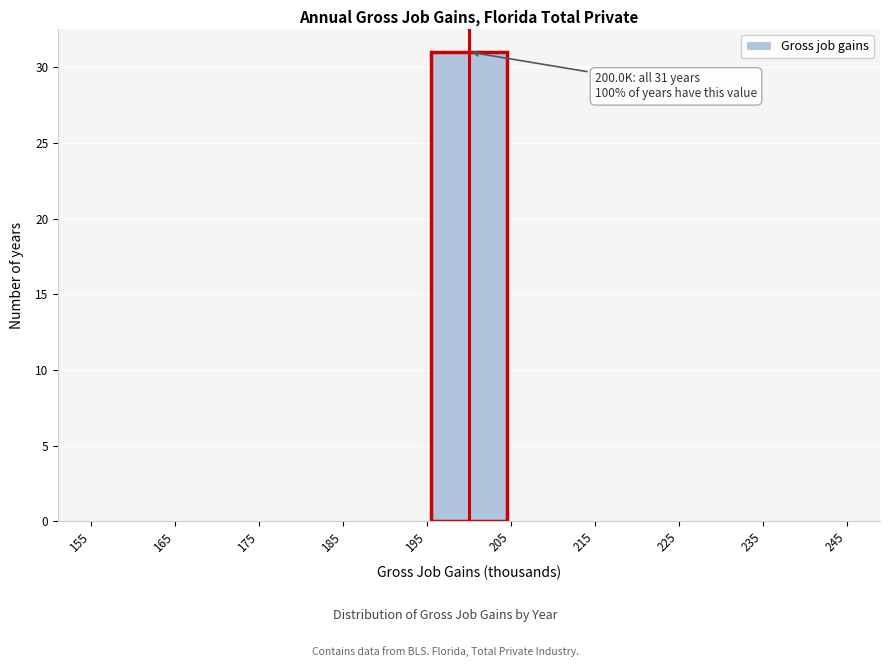

Which range on the x-axis has the tallest bar?

195 to 205